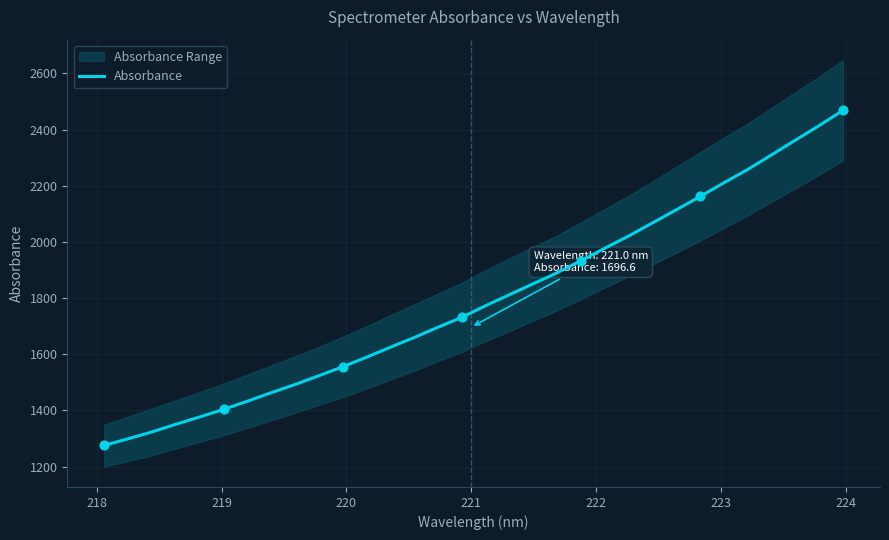

What is the highest value of the Absorbance series?

2468.9